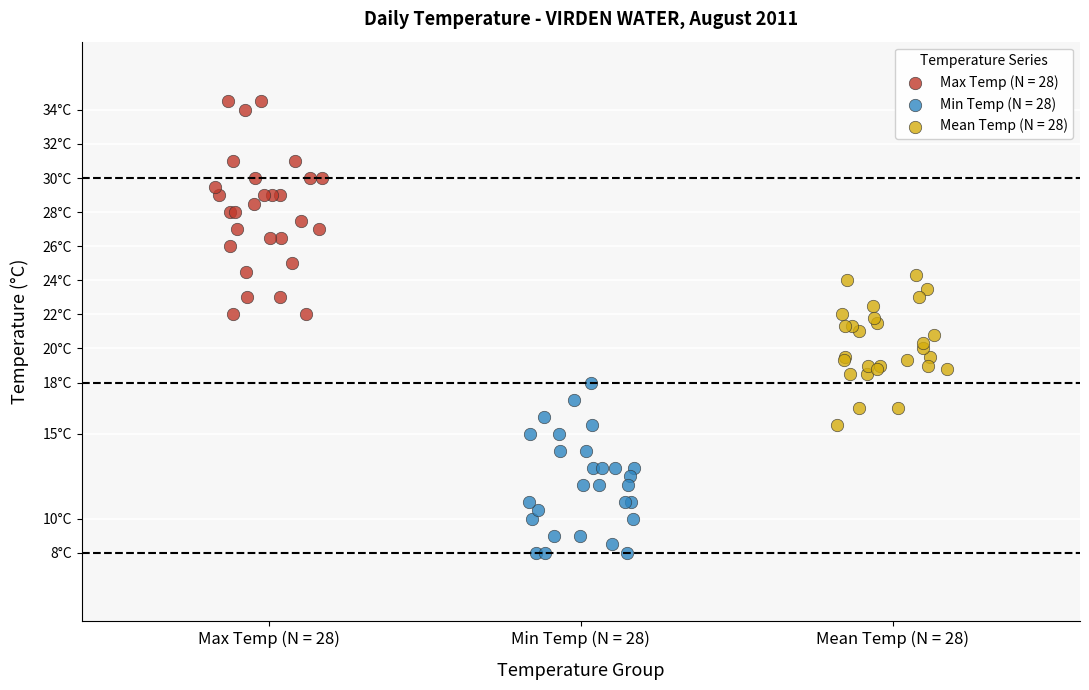

What are all the series names shown in the legend?

Max Temp (N = 28), Min Temp (N = 28), Mean Temp (N = 28)